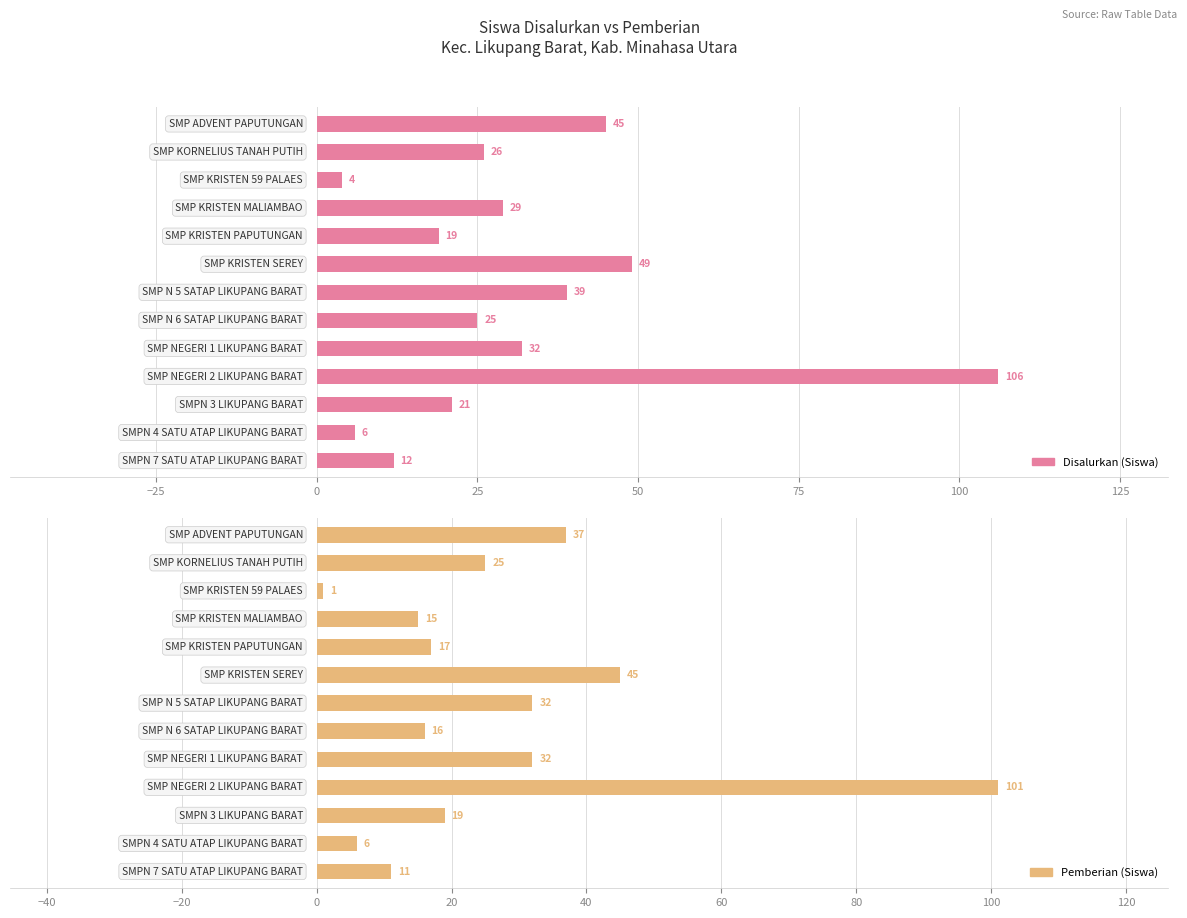

At how many categories does at least one series exceed 105?

1